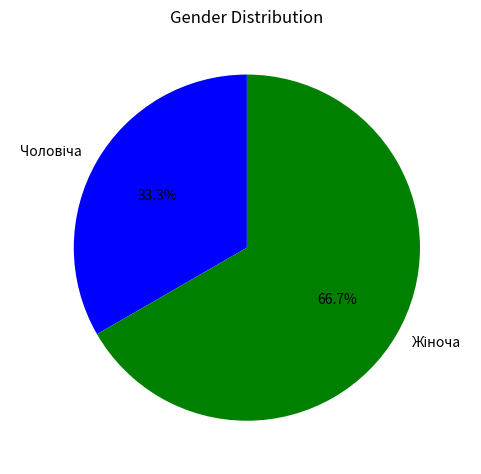

Is there a majority slice in this chart?

Yes